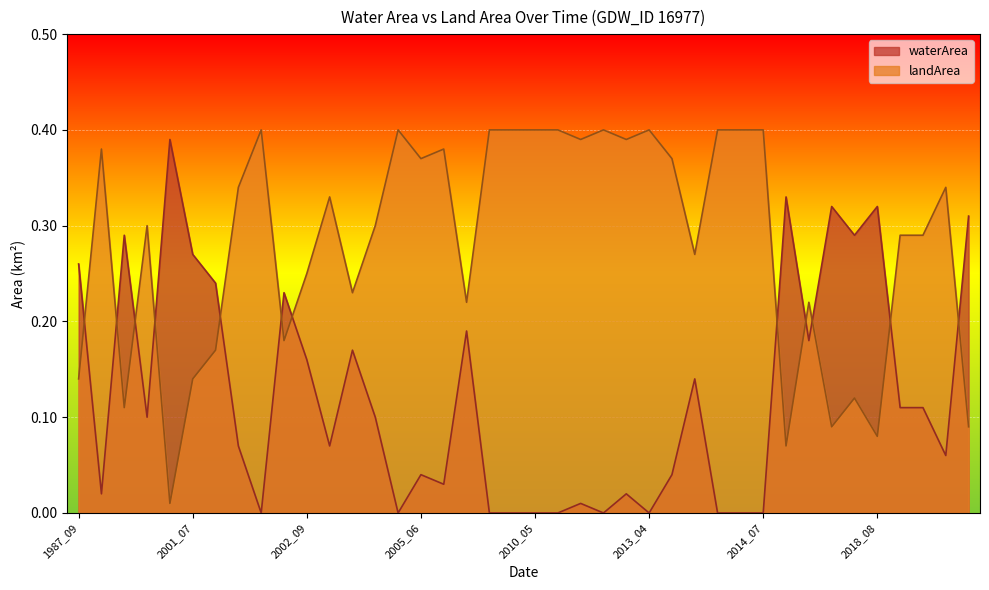

Is the value of landArea at 2002_09 greater than the value of waterArea at 2014_06?

Yes